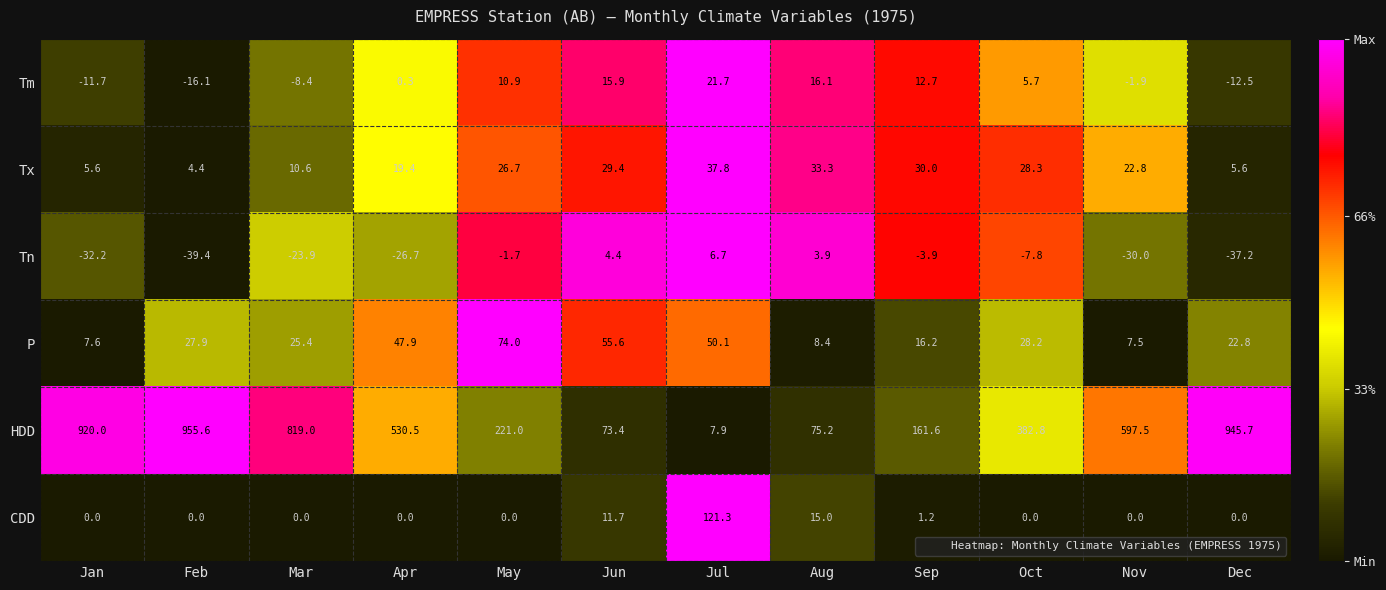

Is it true that CDD equals -79.7 at May?

False